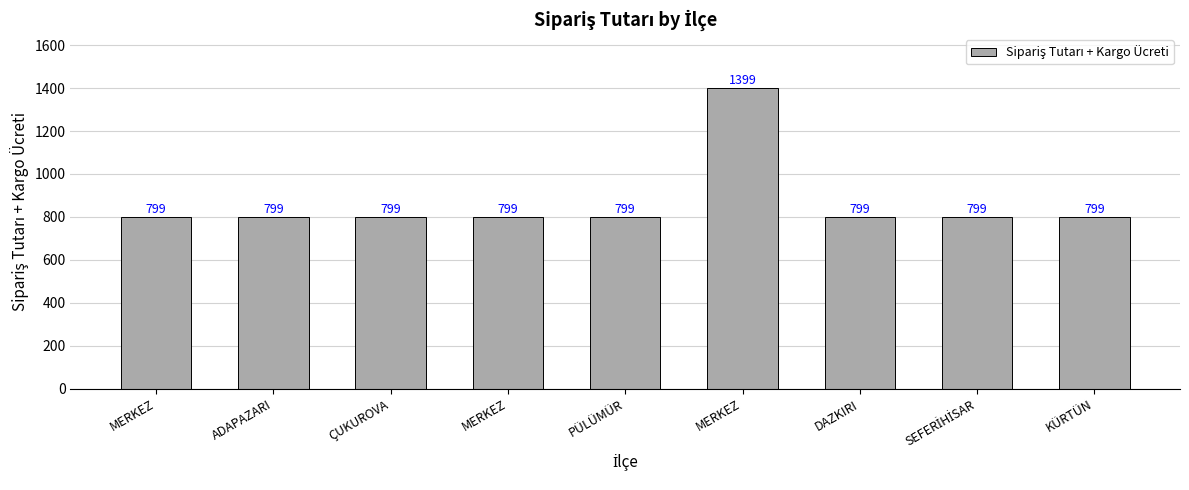

Reading right to left, list all the values displayed in this chart.

KÜRTÜN=799	SEFERİHİSAR=799	DAZKIRI=799	MERKEZ=1399	PÜLÜMÜR=799	MERKEZ=799	ÇUKUROVA=799	ADAPAZARI=799	MERKEZ=799